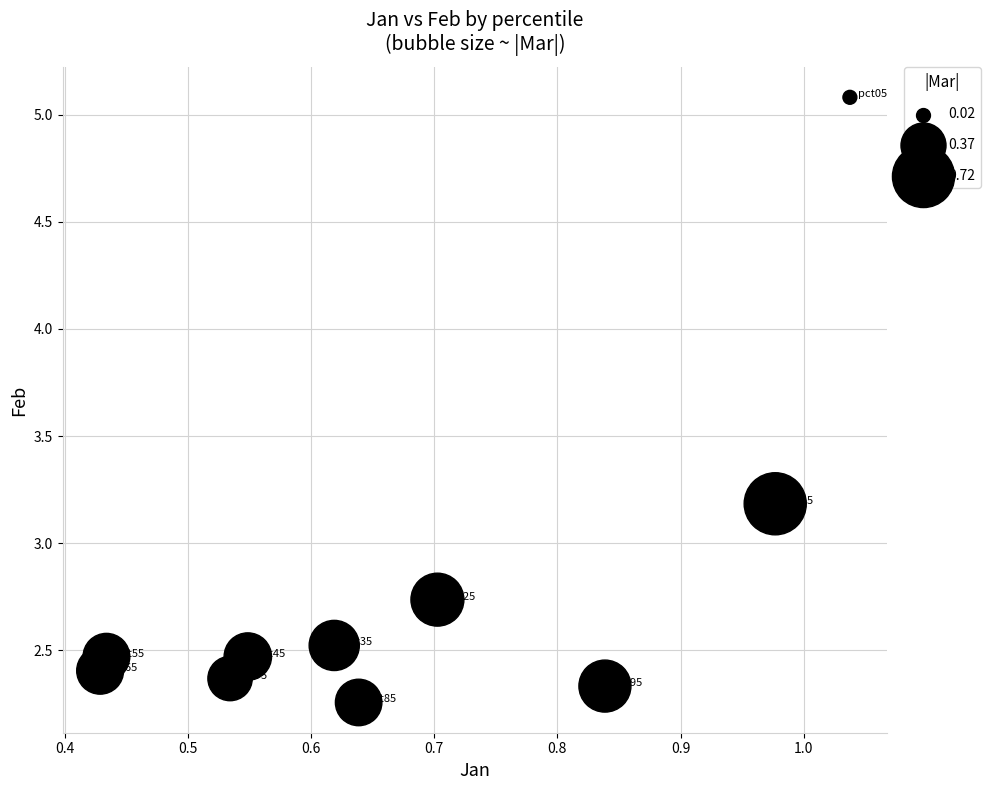

What is the range of Y values (max minus min)?

2.8